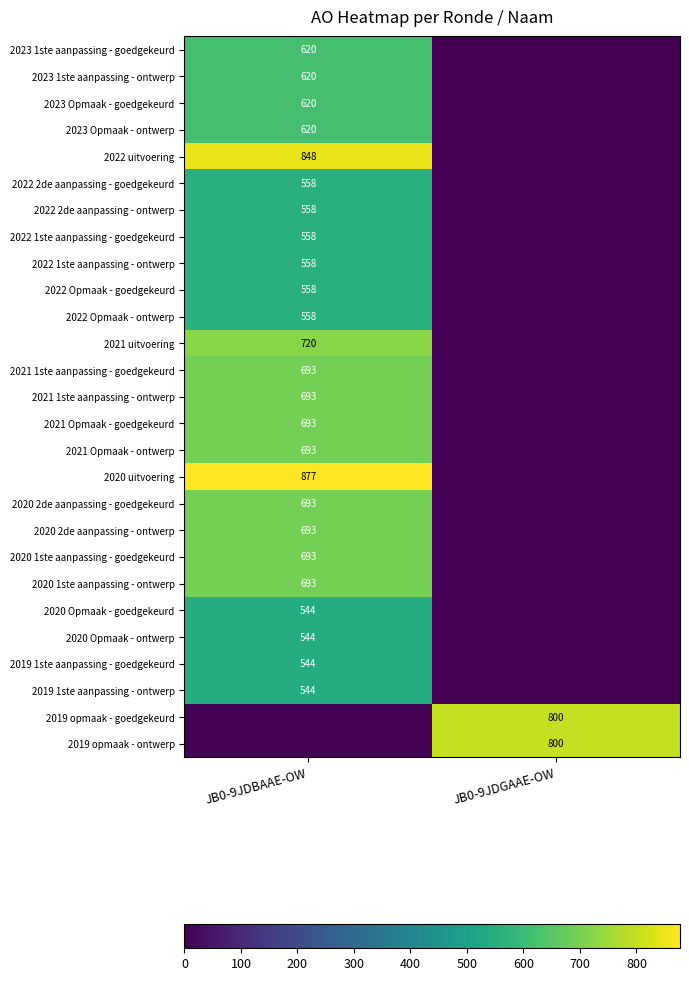

Is the value of 2021 uitvoering at JB0-9JDBAAE-OW greater than the value of 2020 uitvoering at JB0-9JDBAAE-OW?

No